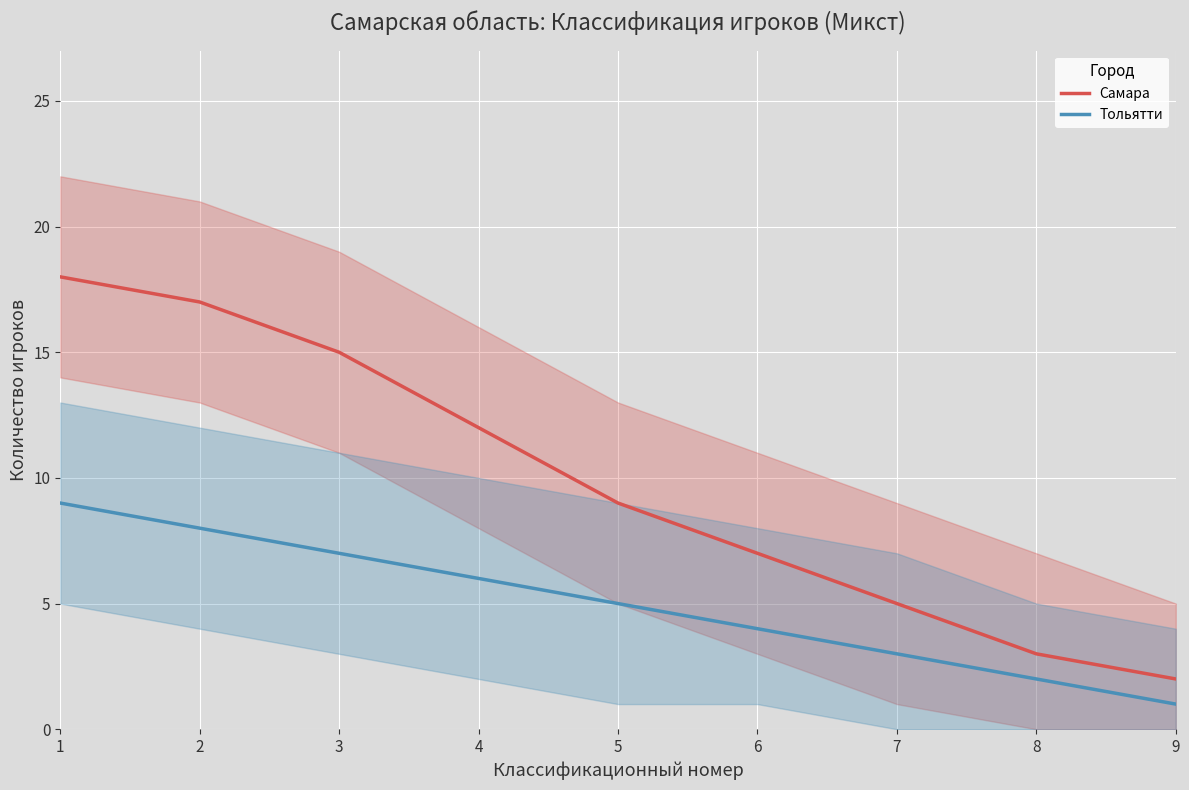

What is the sum of all Самара values?

88